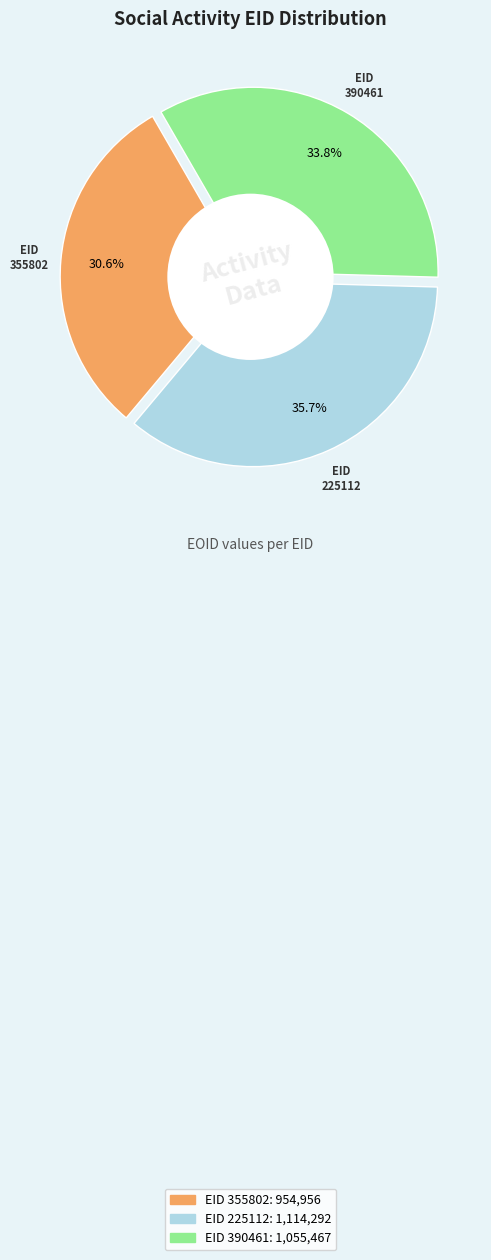

Rank the categories by value from lowest to highest.

355802, 390461, 225112